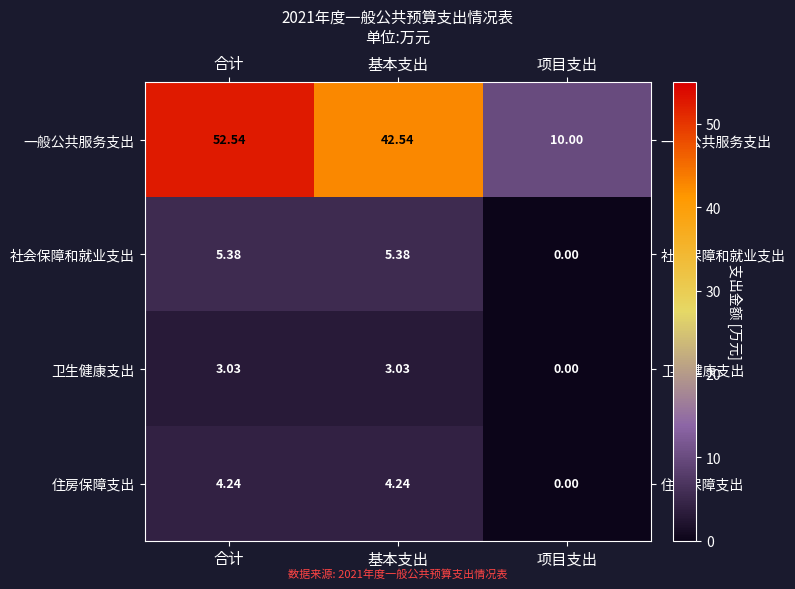

Which series has the largest range (max minus min)?

一般公共服务支出